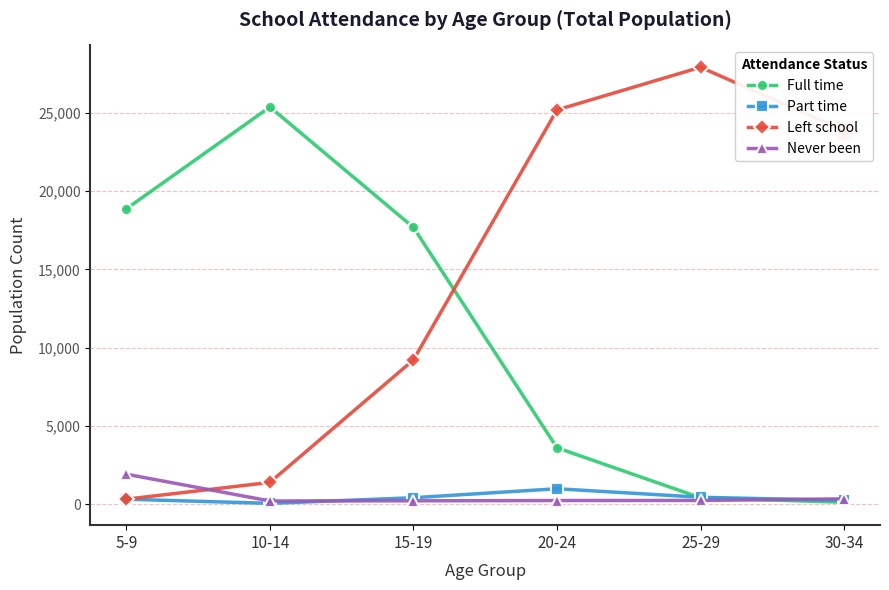

Between 10-14 and 30-34, which series saw the biggest shift?

Full time